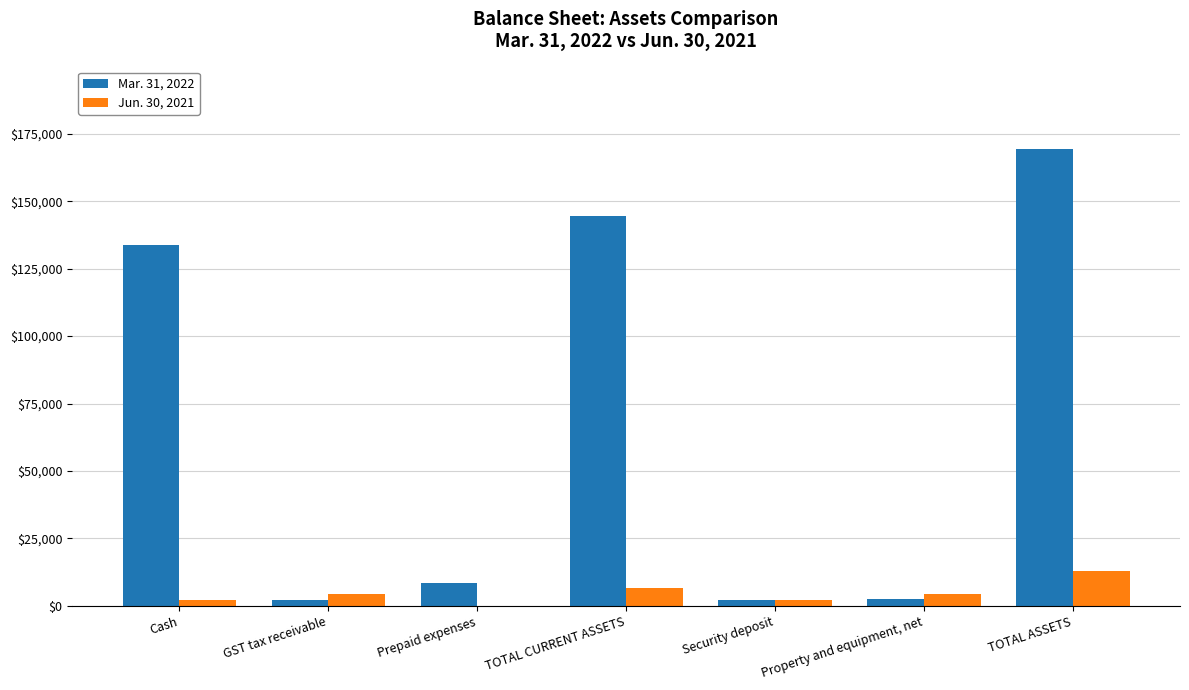

Are the bars horizontal?

No